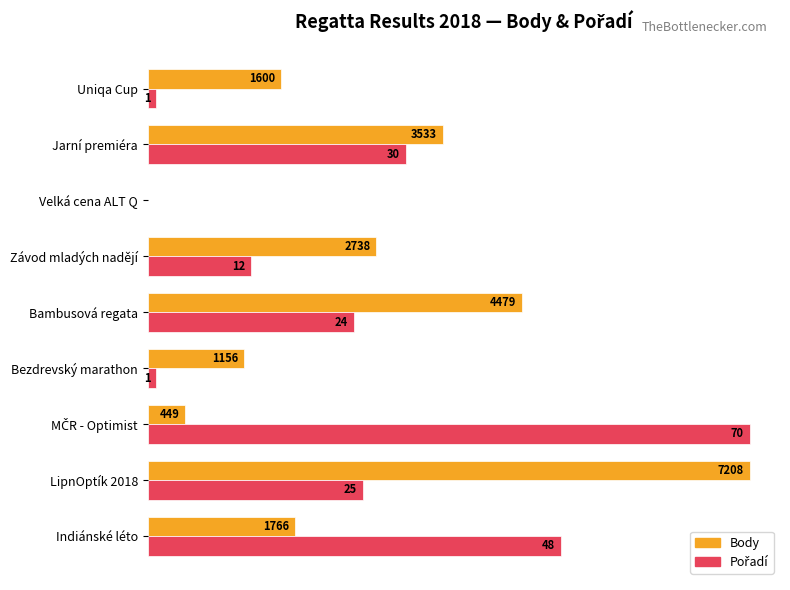

Rank the series by their average value, from lowest to highest.

Pořadí, Body